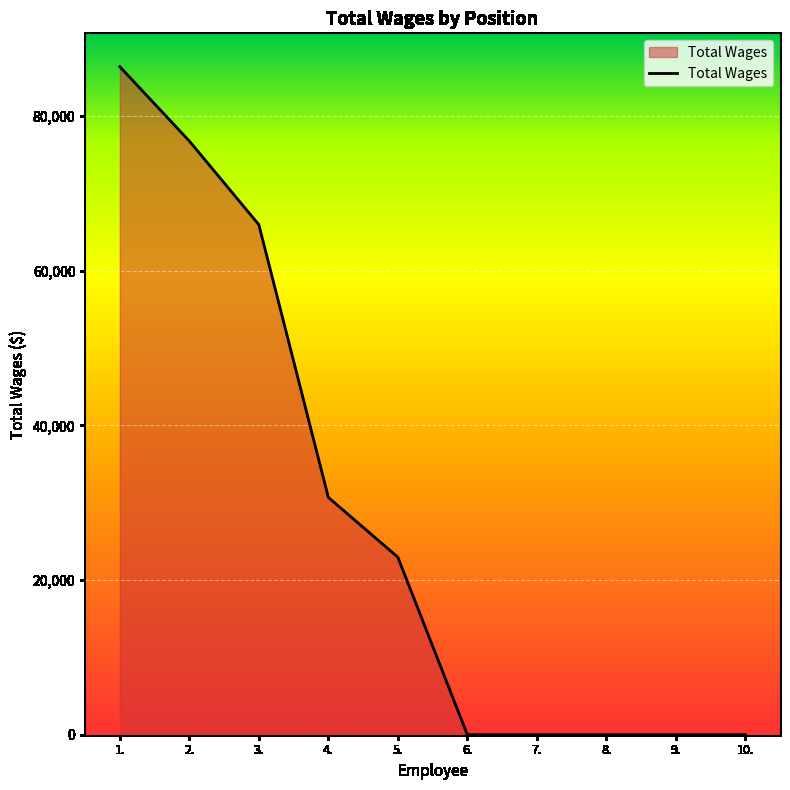

Reading right to left, what are all the values shown in this chart?

10.=0	9.=0	8.=0	7.=0	6.=0	5.=22961	4.=30685	3.=65949	2.=76764	1.=86375